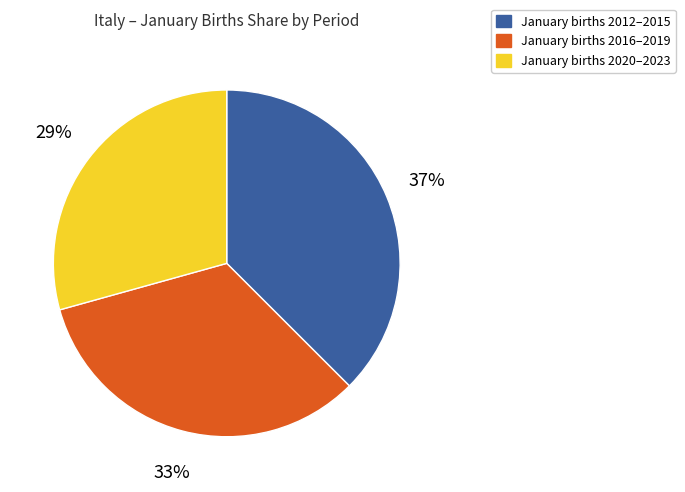

Does any single category account for the majority?

No